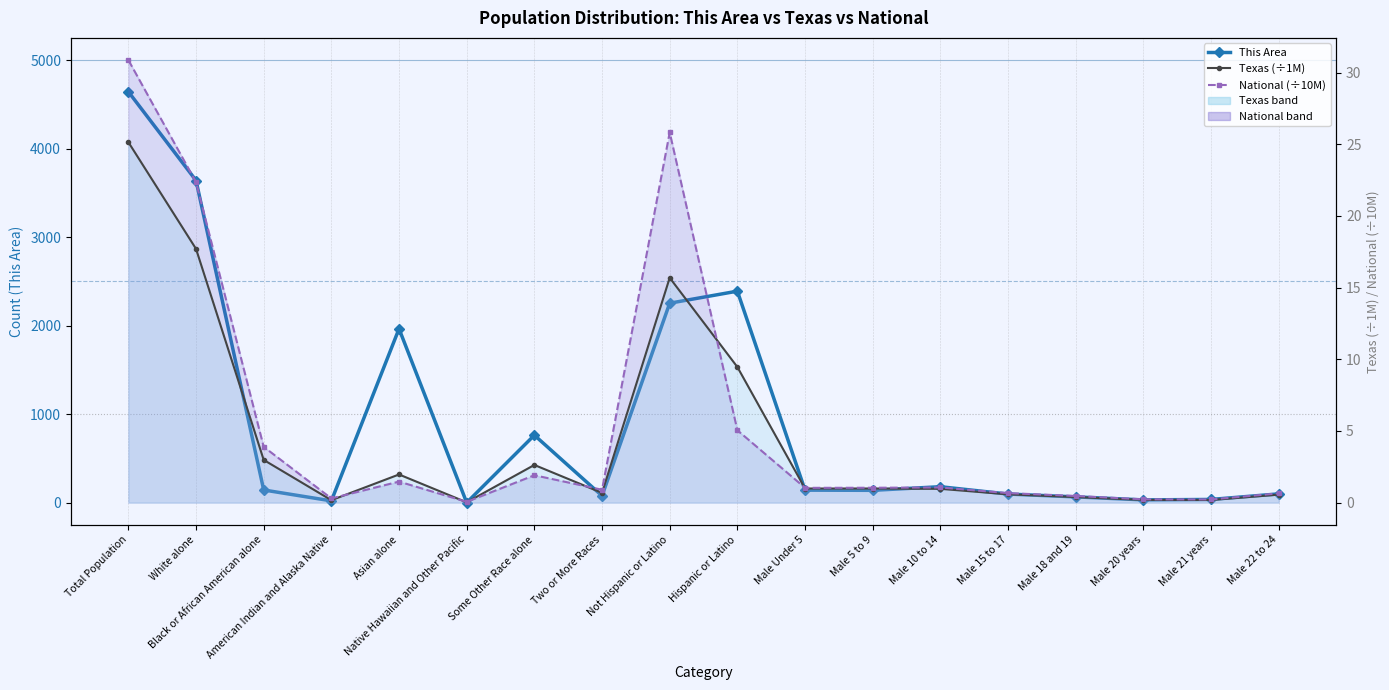

What are all the series names shown in the legend?

This Area, Texas (÷1M), National (÷10M)